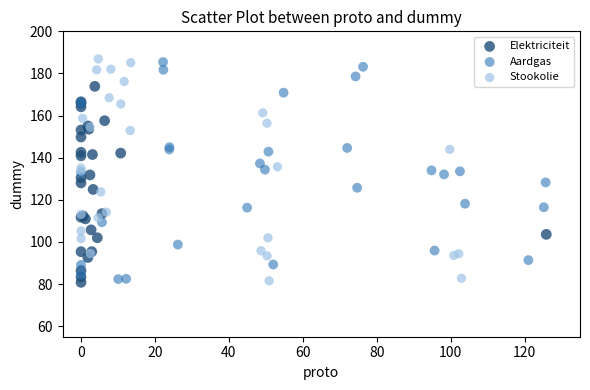

What are all the series names shown in the legend?

Elektriciteit, Aardgas, Stookolie